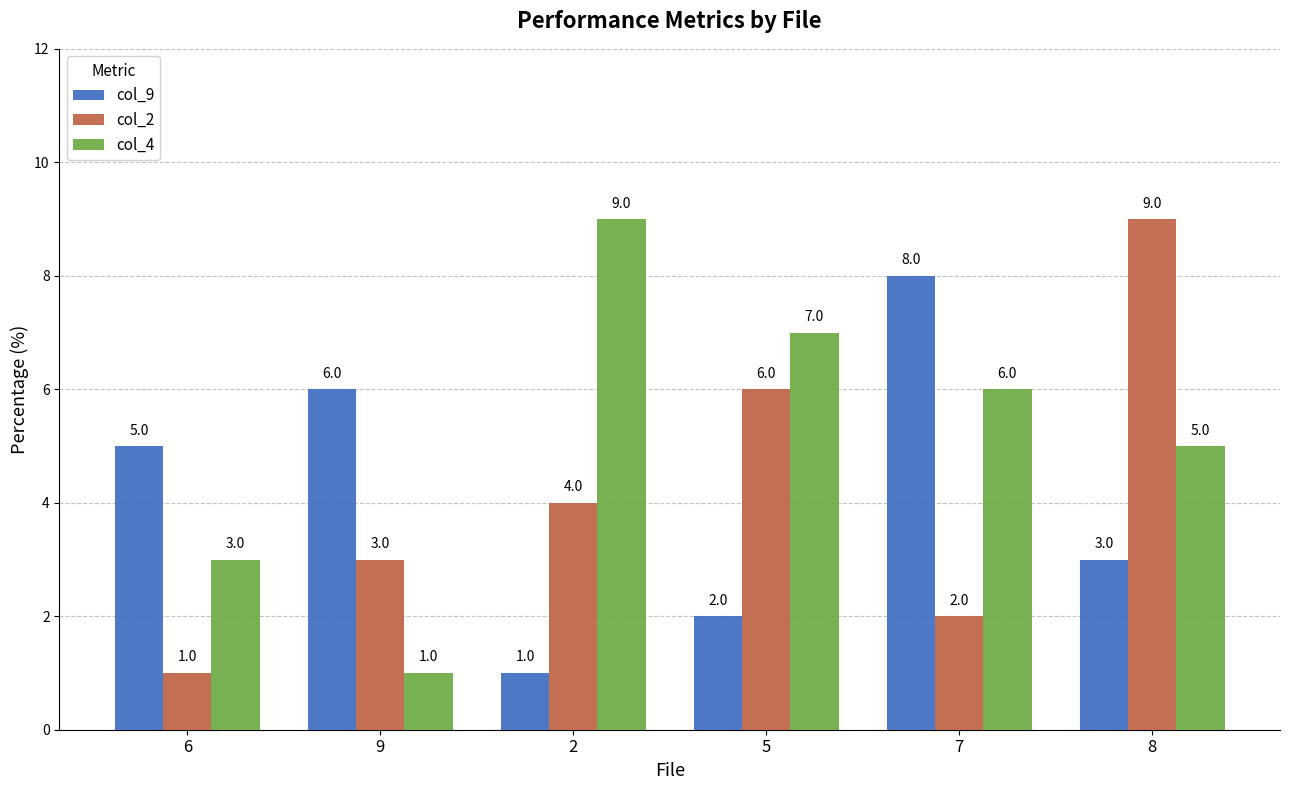

At how many categories does at least one series exceed 1?

6